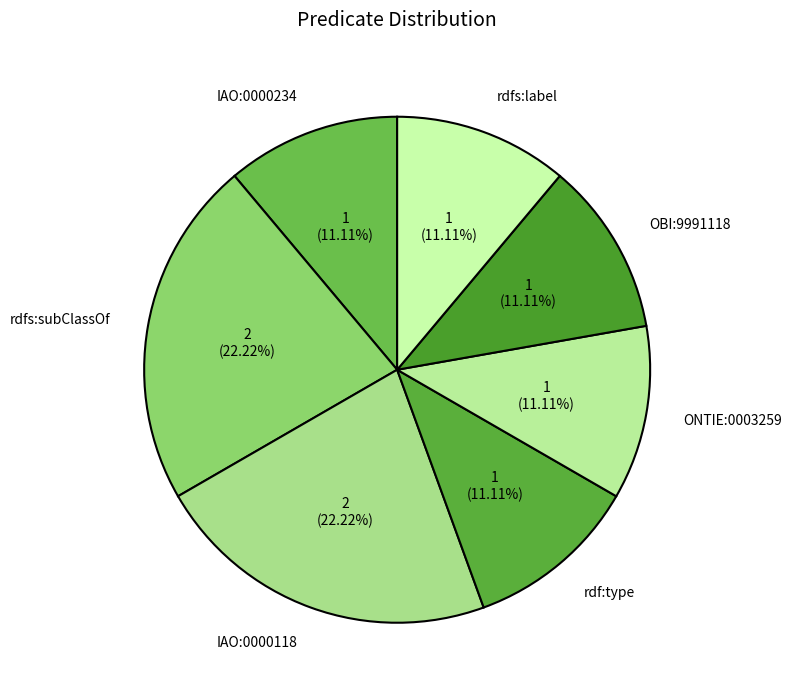

Between rdfs:subClassOf and rdf:type, which is larger?

rdfs:subClassOf